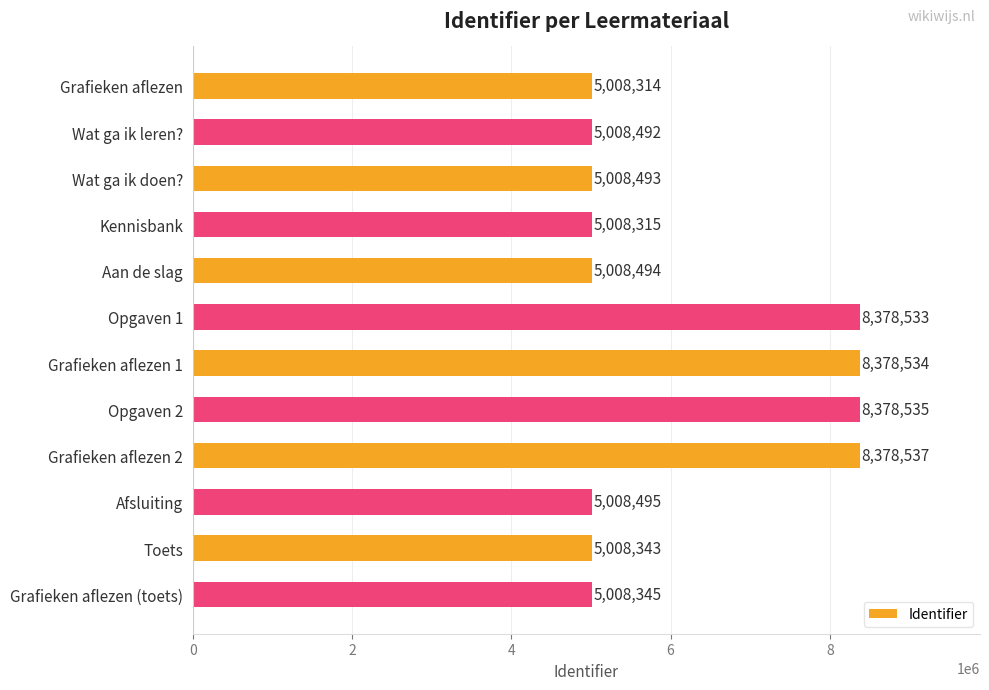

How many bars are there in total?

12